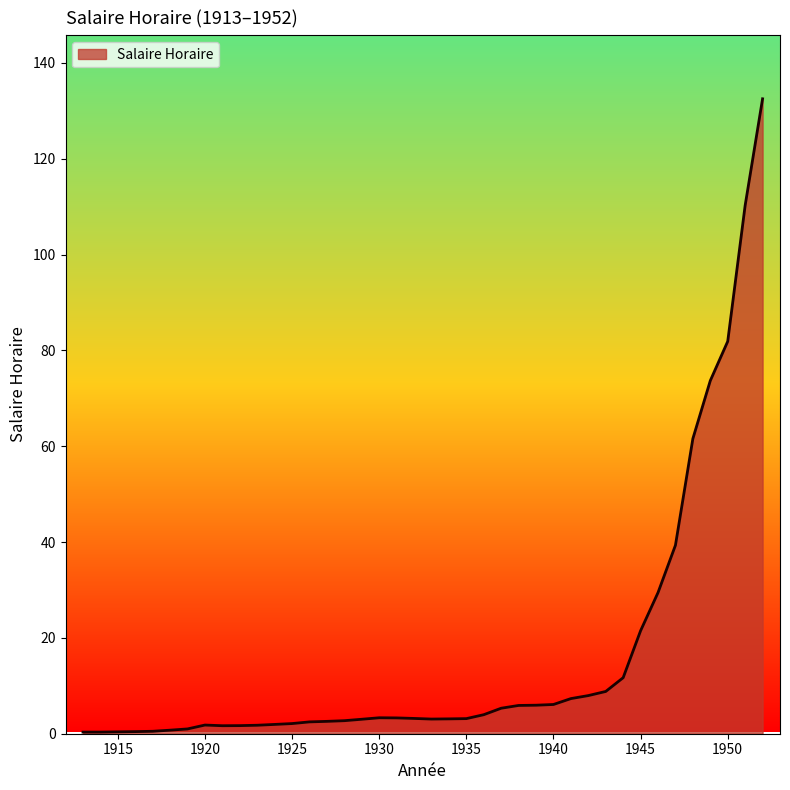

Count the number of categories in the chart.

40